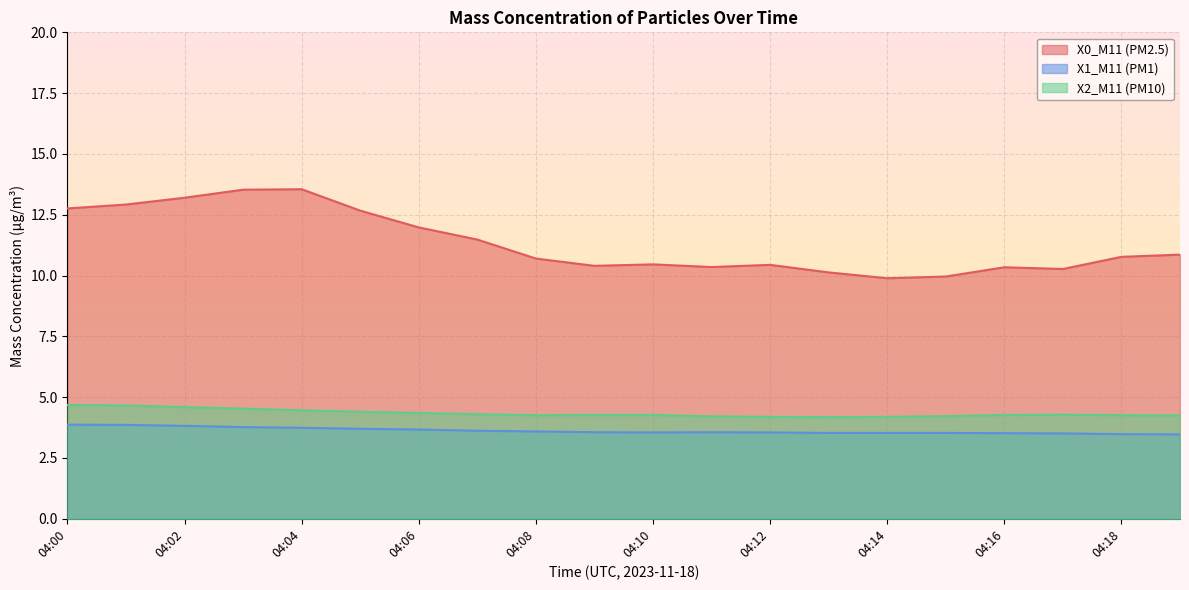

What is the difference between the maximum and minimum values in the X2_M11 (PM10) series?

0.5